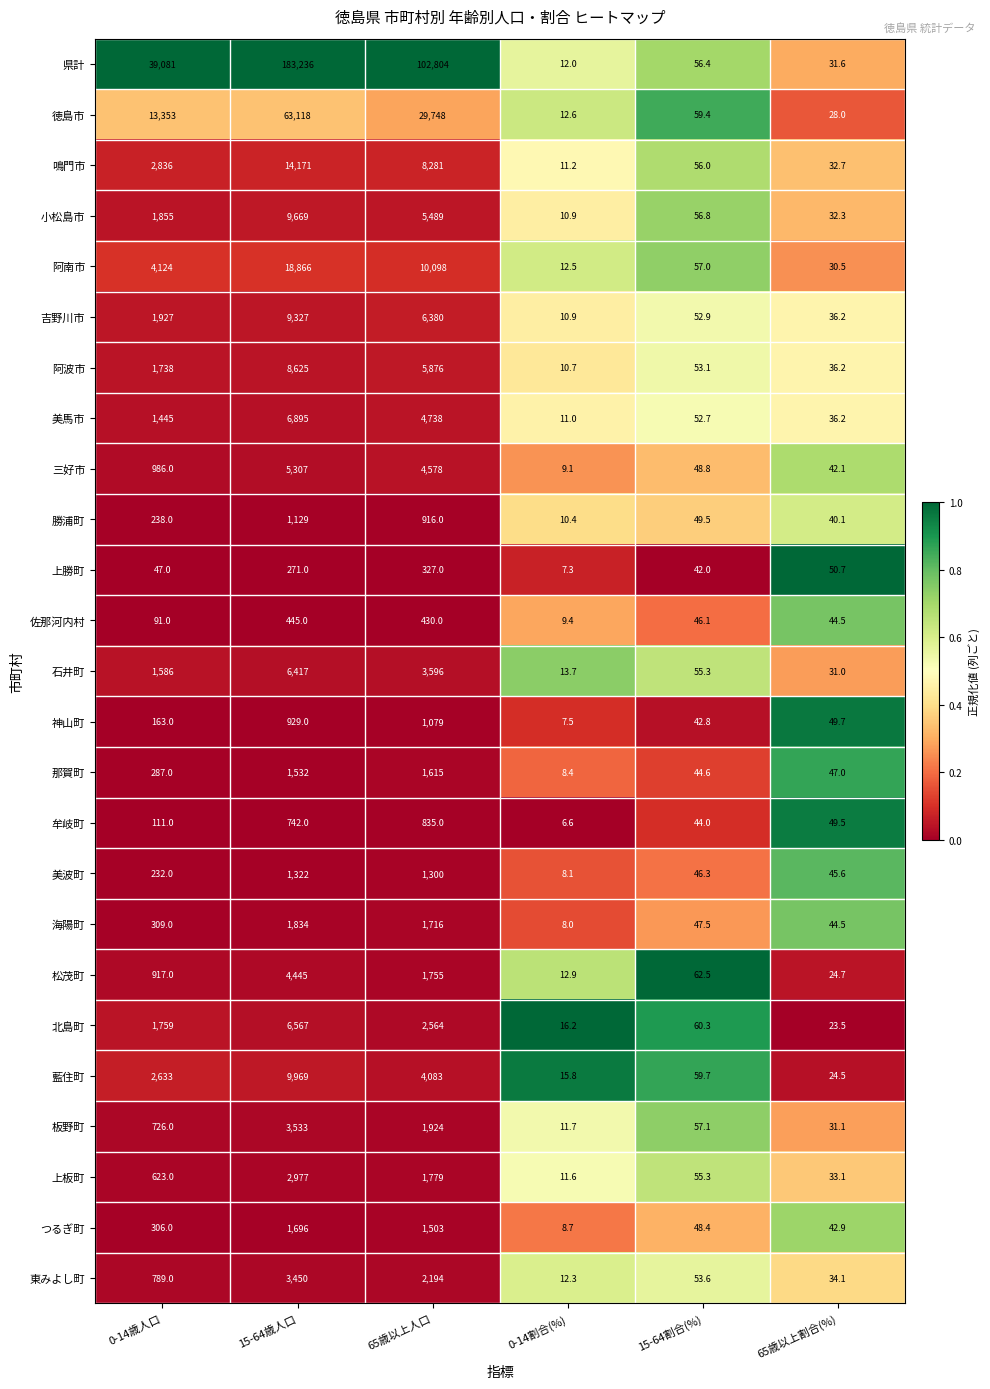

Which series has the largest range (max minus min)?

県計